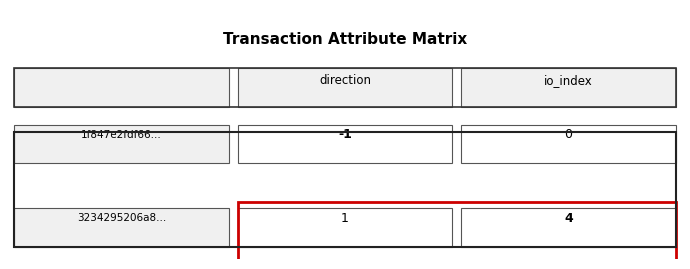

Reading left to right, what are all the values shown in this chart?

1f847e2fdf6628ce572331bc6f2aa8109eb3892: -1	0
3234295206a8b60bff71a28f871239ba13ab5a0: 1	4